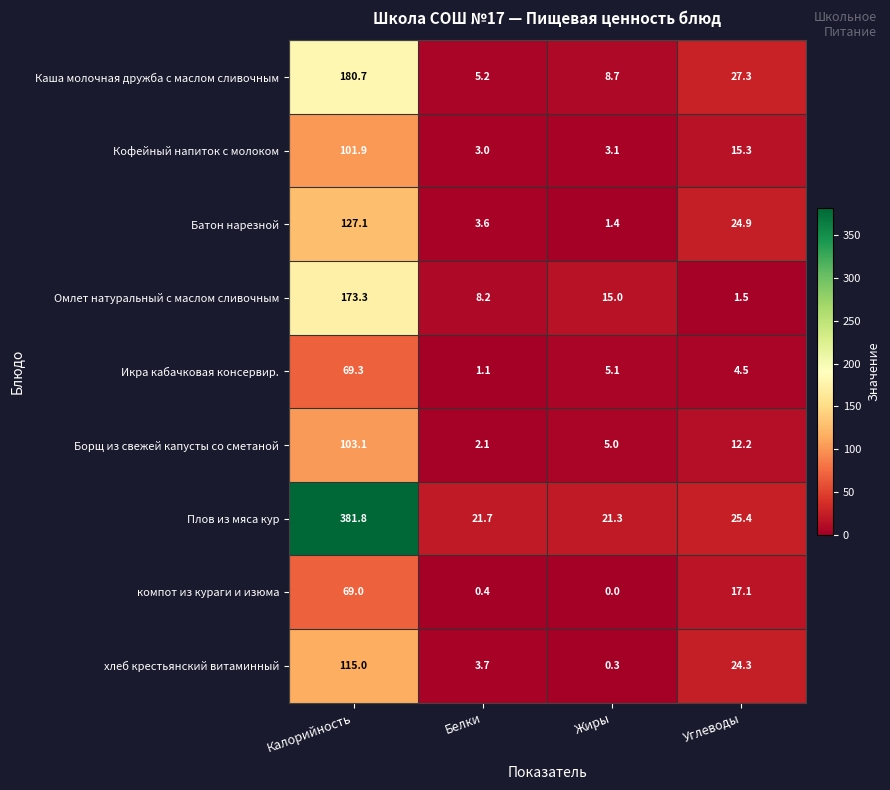

Which series has the widest spread of values?

Плов из мяса кур